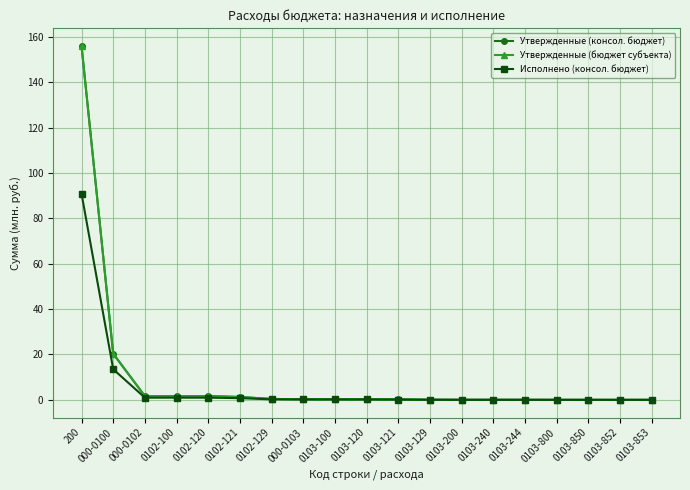

Is this an area chart (filled region under the line)?

No